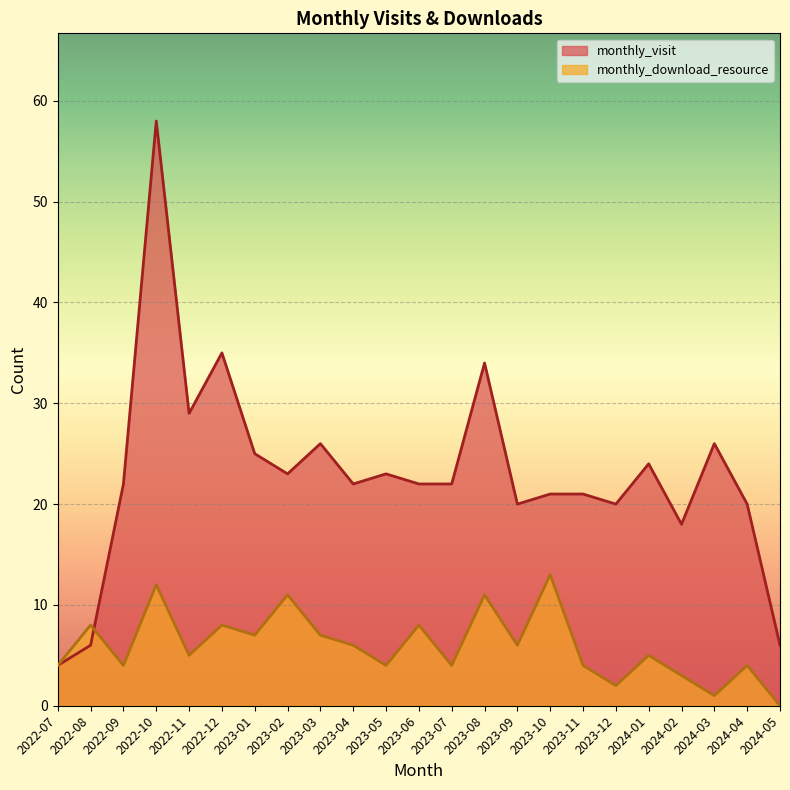

Which category has the highest value in the monthly_download_resource series?

2023-10